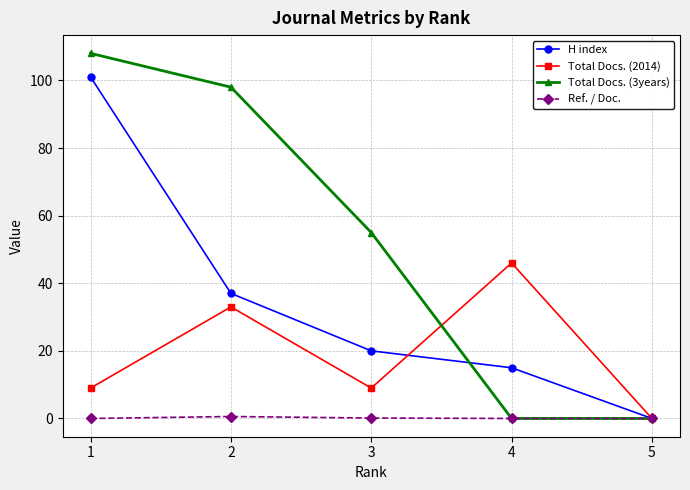

At which category is the sum across all series the highest?

1